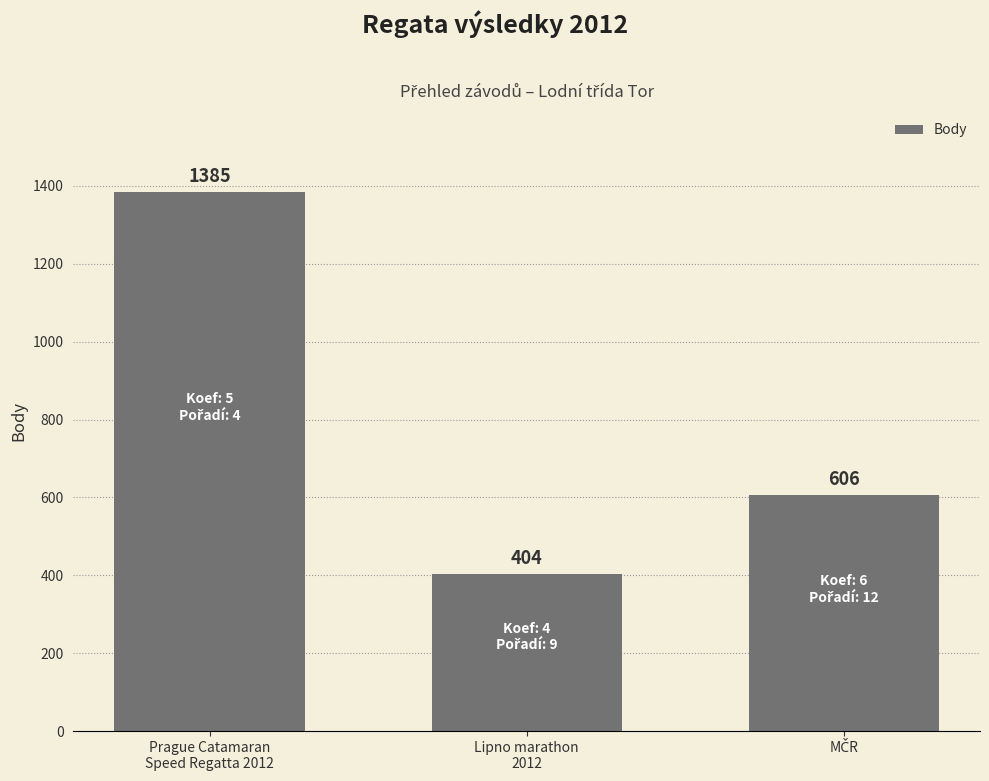

At which label does the data first exceed 606?

Prague Catamaran
Speed Regatta 2012